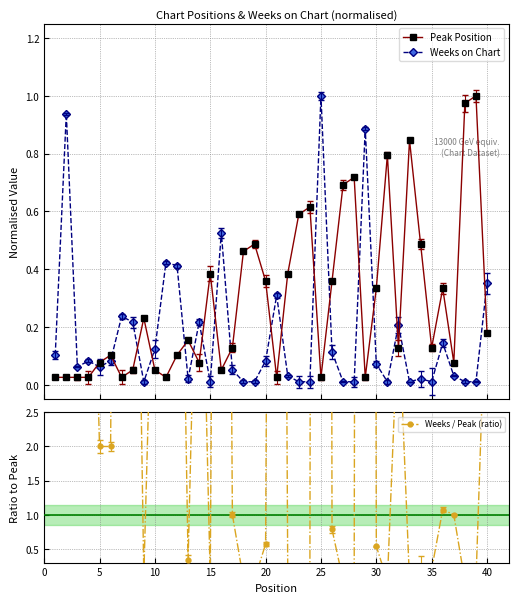

Which series has the largest total across all categories?

Weeks / Peak (ratio)